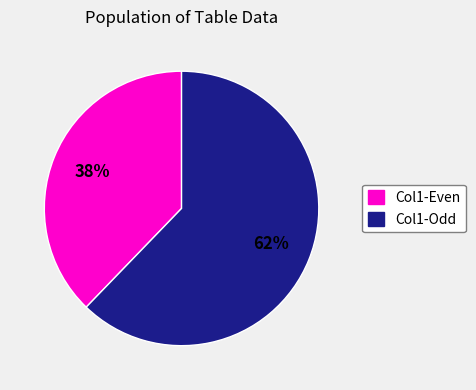

To the nearest percent, what is the difference between the Col1-Even and Col1-Odd slice percentages?

24%